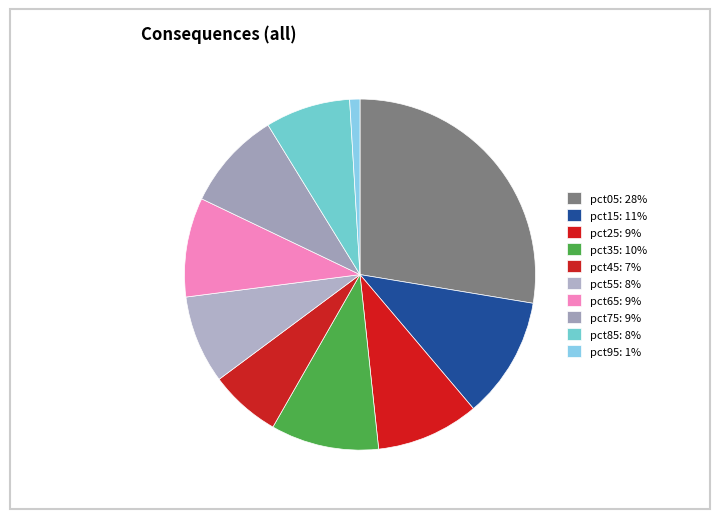

To the nearest percent, what portion does pct05 represent?

28%